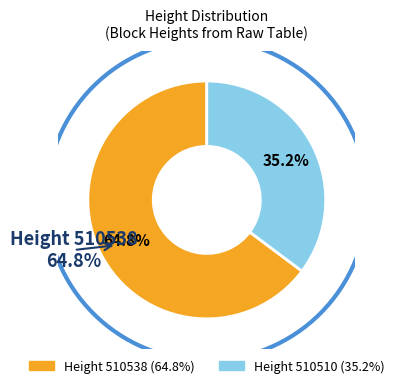

What is the ratio of the value at 510538 to the value at 510510?

1.8